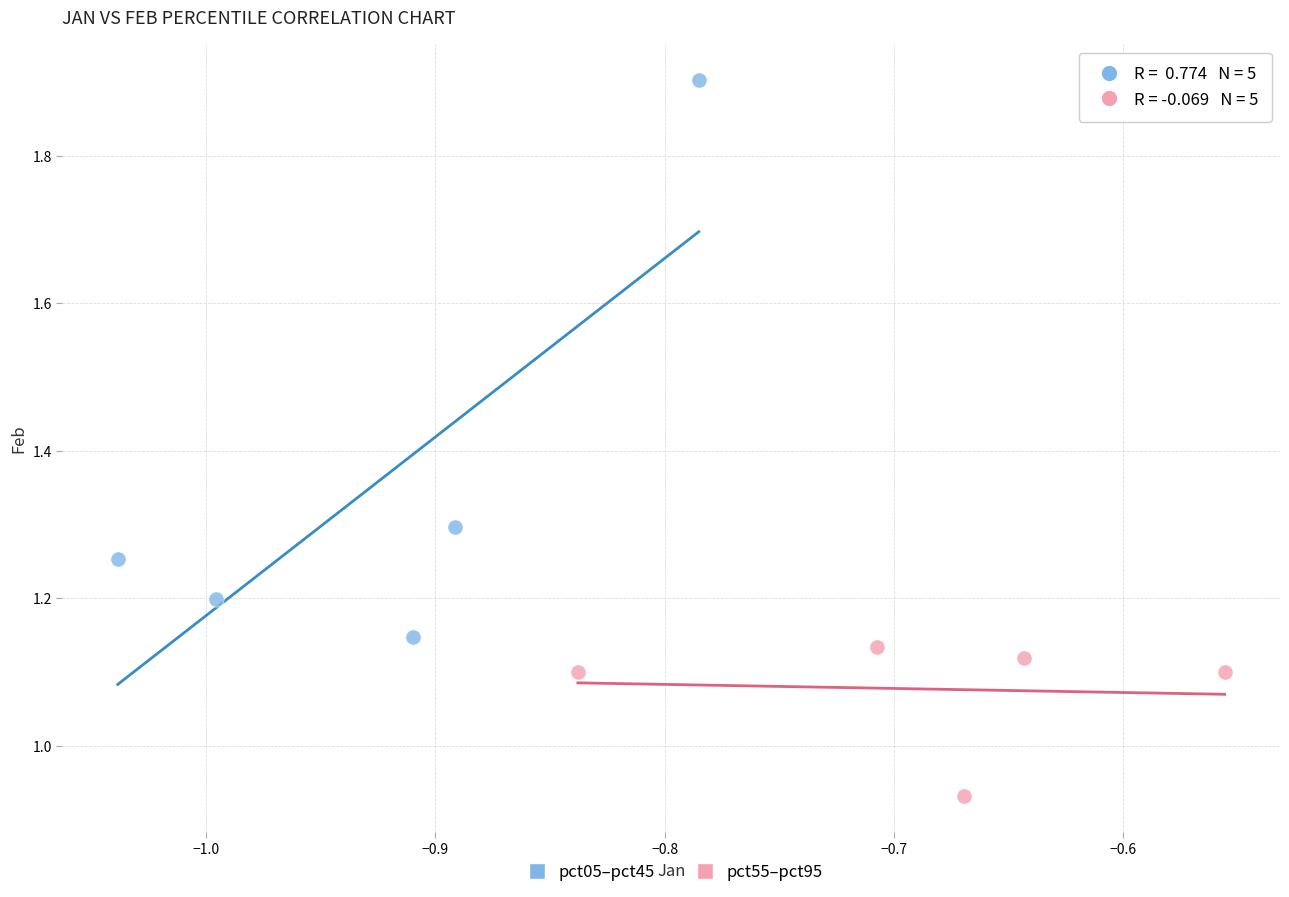

Which series contains the lowest Y value?

pct55–pct95